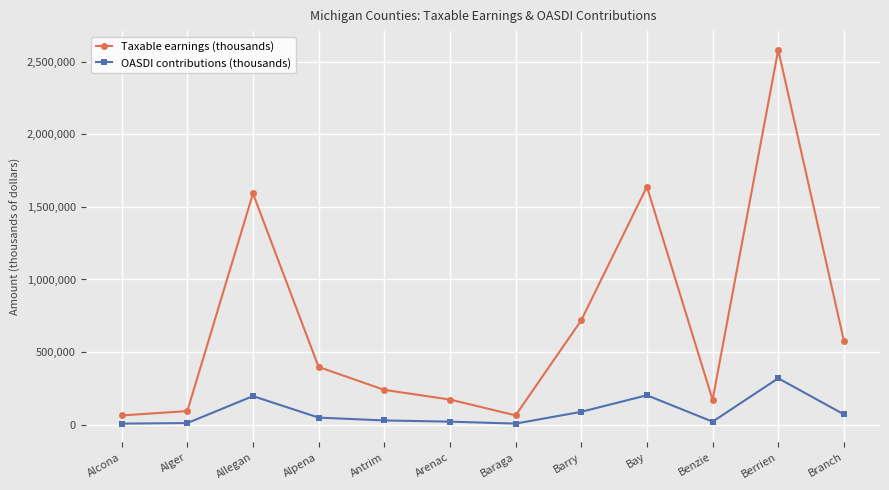

True or false: Taxable earnings (thousands) and OASDI contributions (thousands) cross at least once.

False